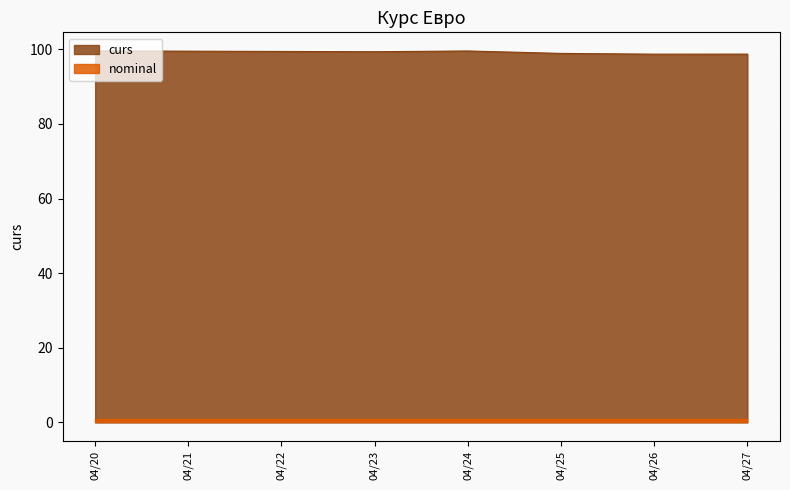

What is the maximum value shown in the chart?

99.6